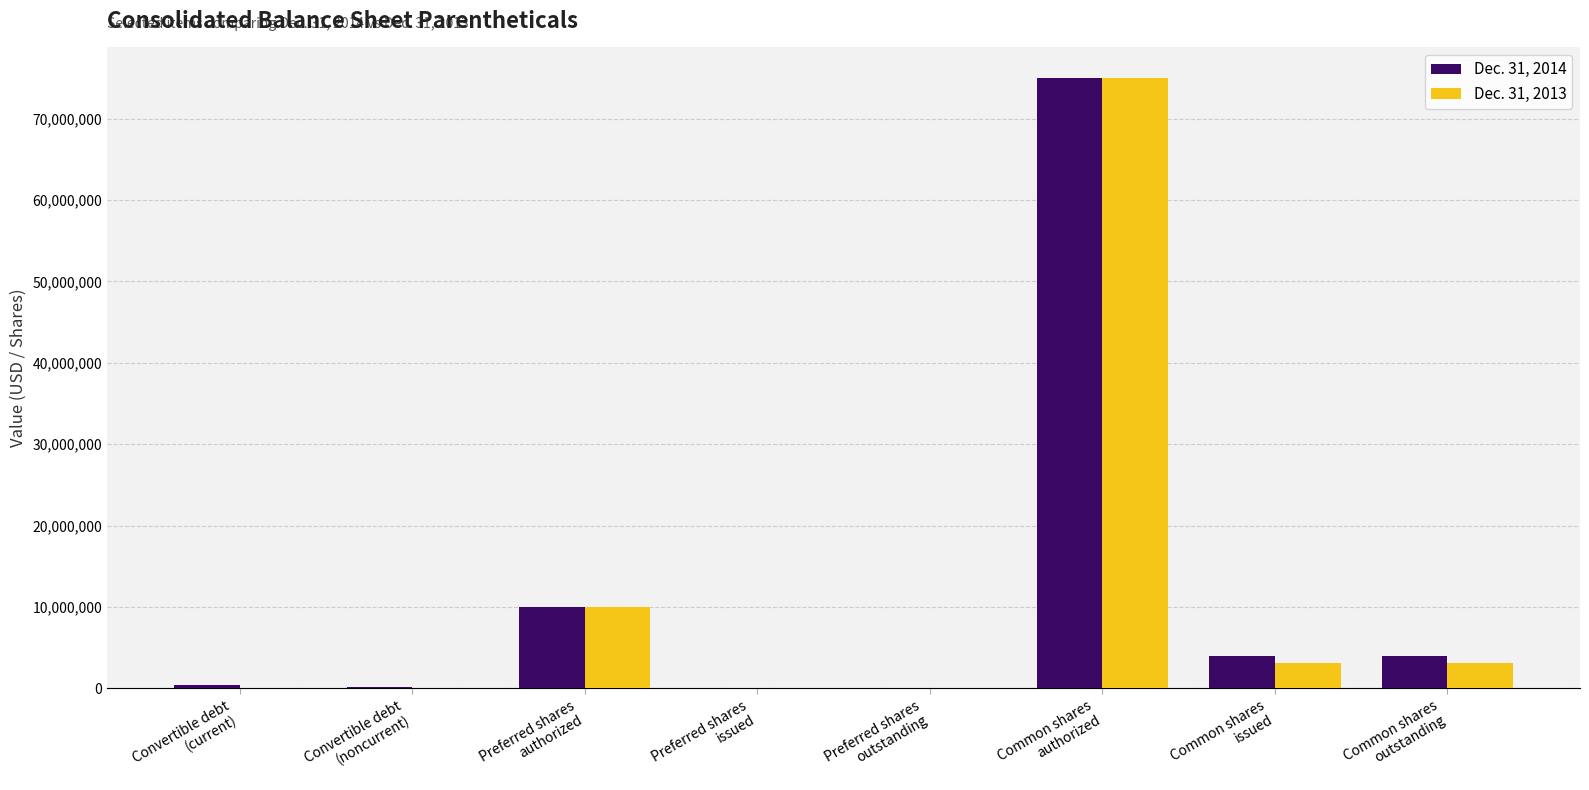

The Dec. 31, 2014 series shows 75000000 at Common shares
authorized. True or false?

True